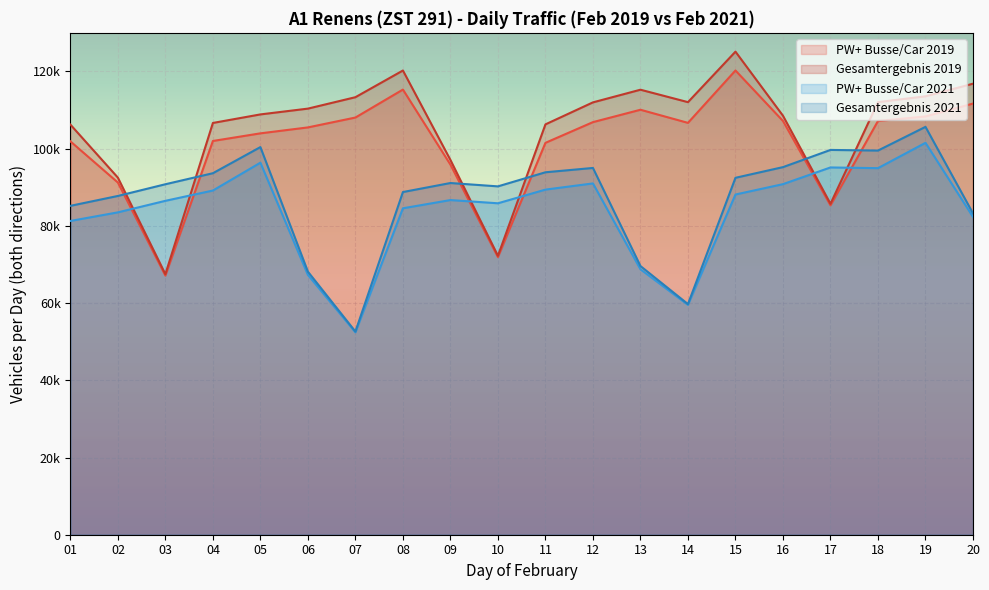

Reading right to left, transcribe all the data shown in this chart.

PW+ Busse/Car 2019: 20=111681	19=108348	18=107171	17=85314	16=107175	15=120252	14=106682	13=110082	12=106874	11=101512	10=71902	09=95865	08=115308	07=108064	06=105506	05=103969	04=101991	03=67119	02=91228	01=101899
Gesamtergebnis 2019: 20=116829	19=113563	18=112051	17=85725	16=108532	15=125131	14=112049	13=115272	12=111994	11=106292	10=72249	09=97079	08=120247	07=113331	06=110373	05=108873	04=106660	03=67489	02=92500	01=106240
PW+ Busse/Car 2021: 20=82324	19=101516	18=94952	17=95135	16=90811	15=88126	14=59537	13=68756	12=90999	11=89396	10=85852	09=86688	08=84557	07=52436	06=67300	05=96366	04=89158	03=86490	02=83501	01=81274
Gesamtergebnis 2021: 20=83239	19=105651	18=99511	17=99674	16=95218	15=92454	14=59738	13=69595	12=95004	11=93884	10=90233	09=91102	08=88764	07=52623	06=68142	05=100409	04=93642	03=90784	02=87752	01=85190